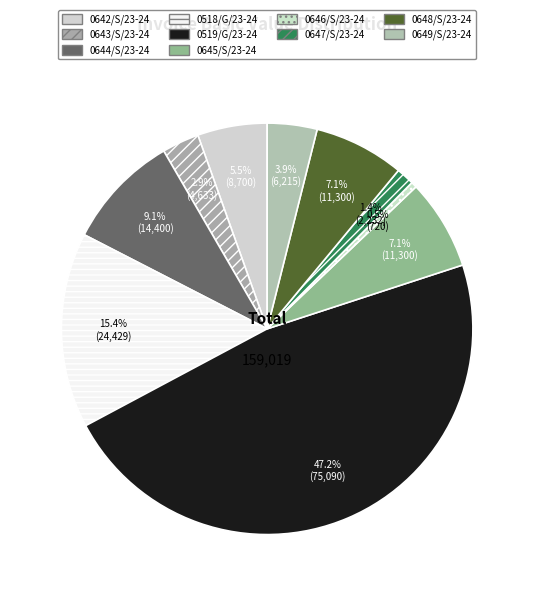

The 0646/S/23-24 slice represents 8% of the pie. True or false?

False